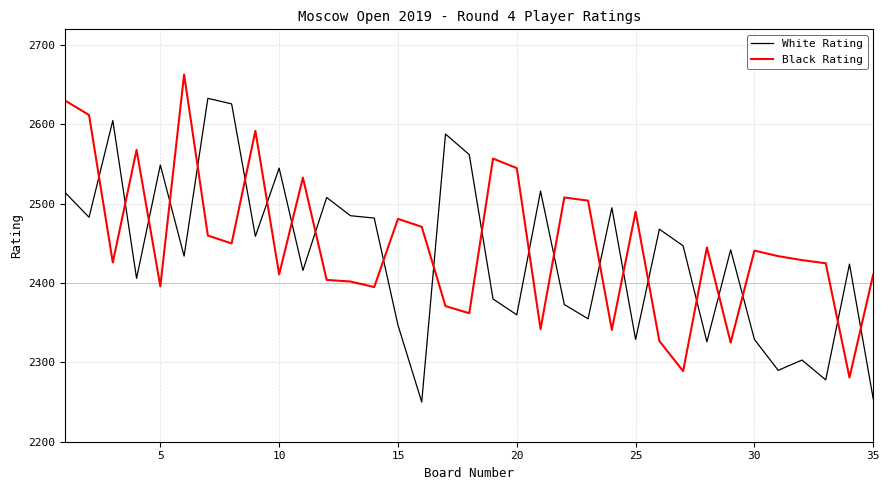

How many times do Black Rating and White Rating cross each other?

22